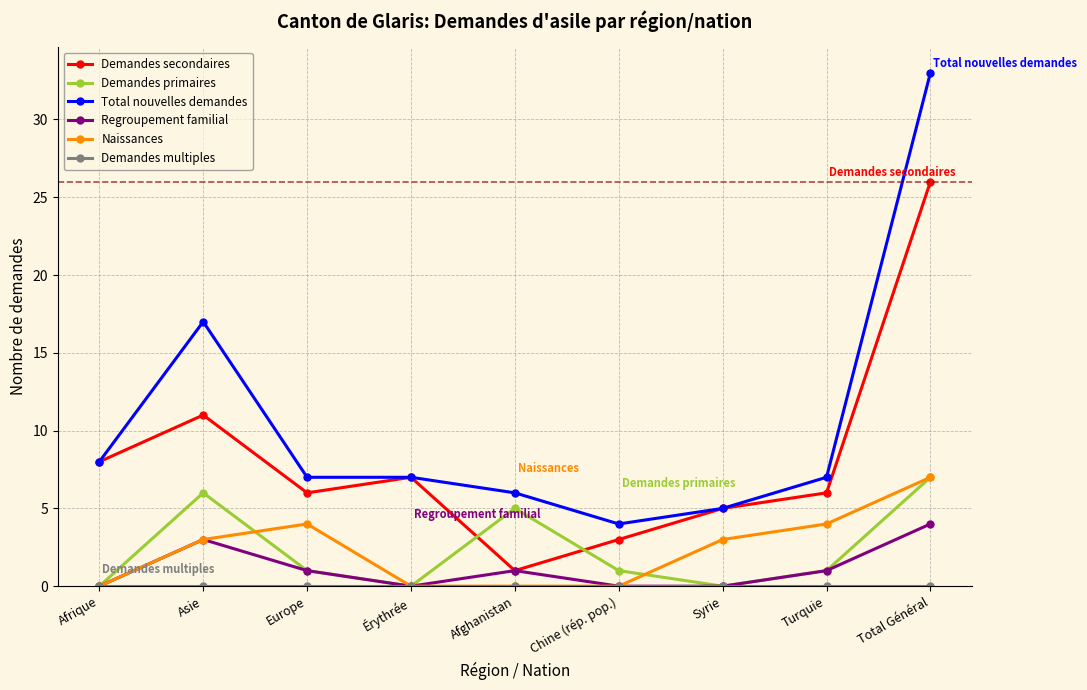

What is the greatest value displayed?

33